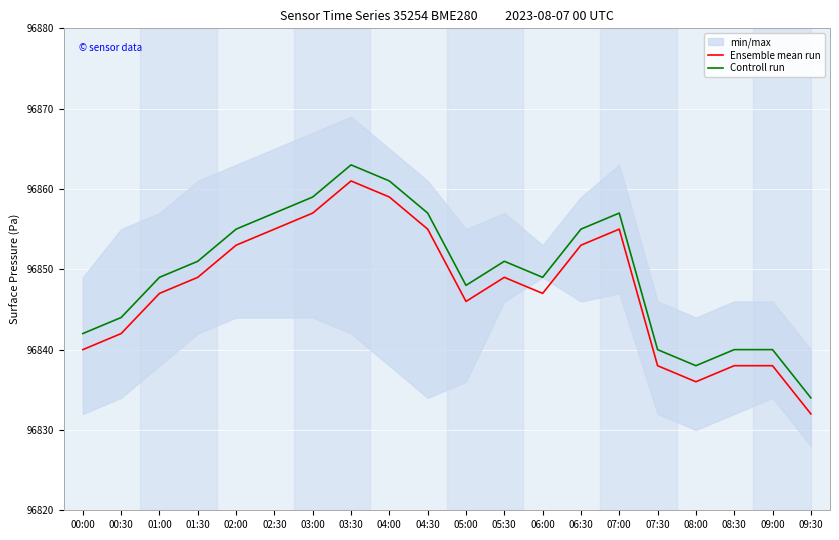

How many data points in Controll run are less than 96851?

10